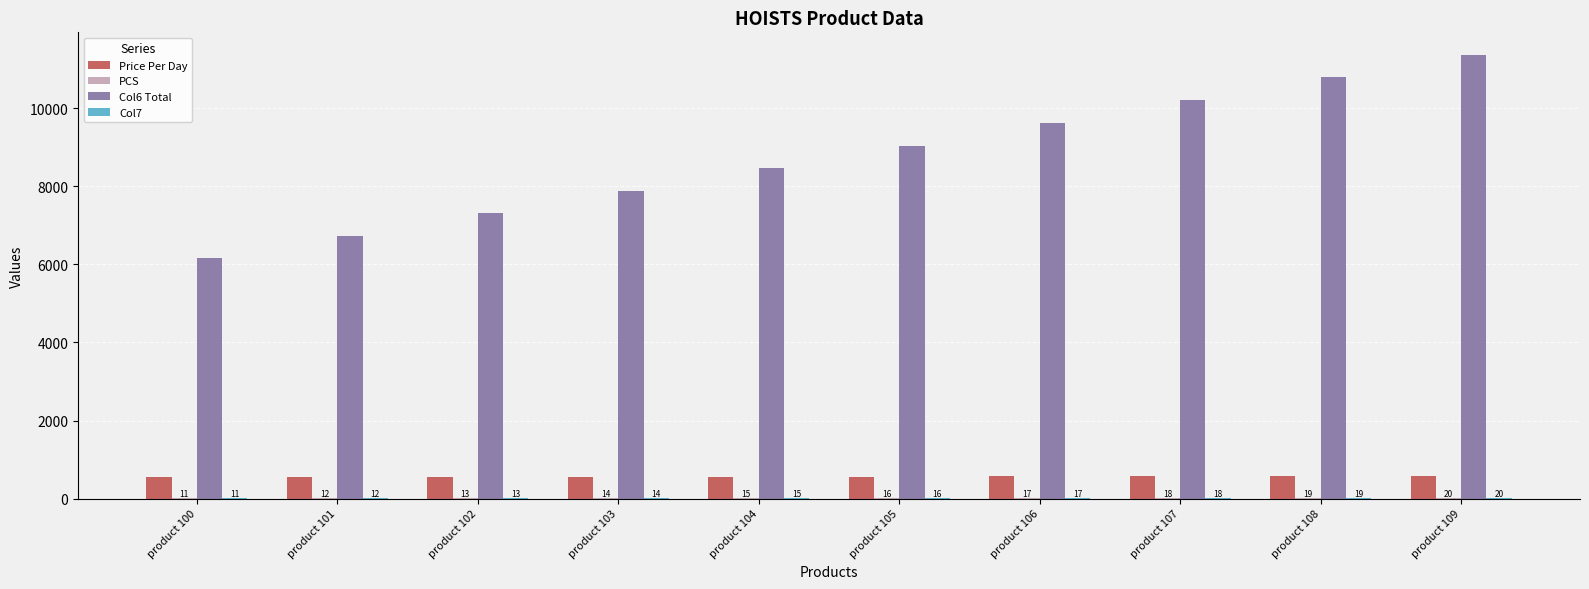

What is the greatest value displayed?

11380